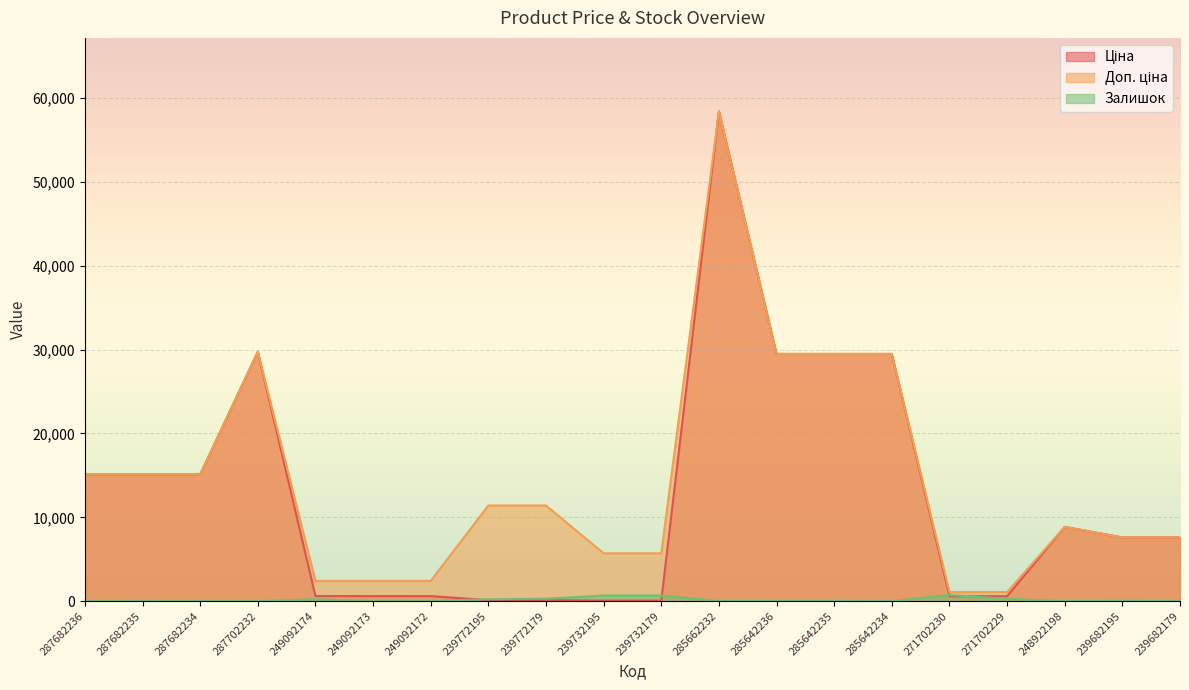

What is the label of the 15th point from the left?

285642234